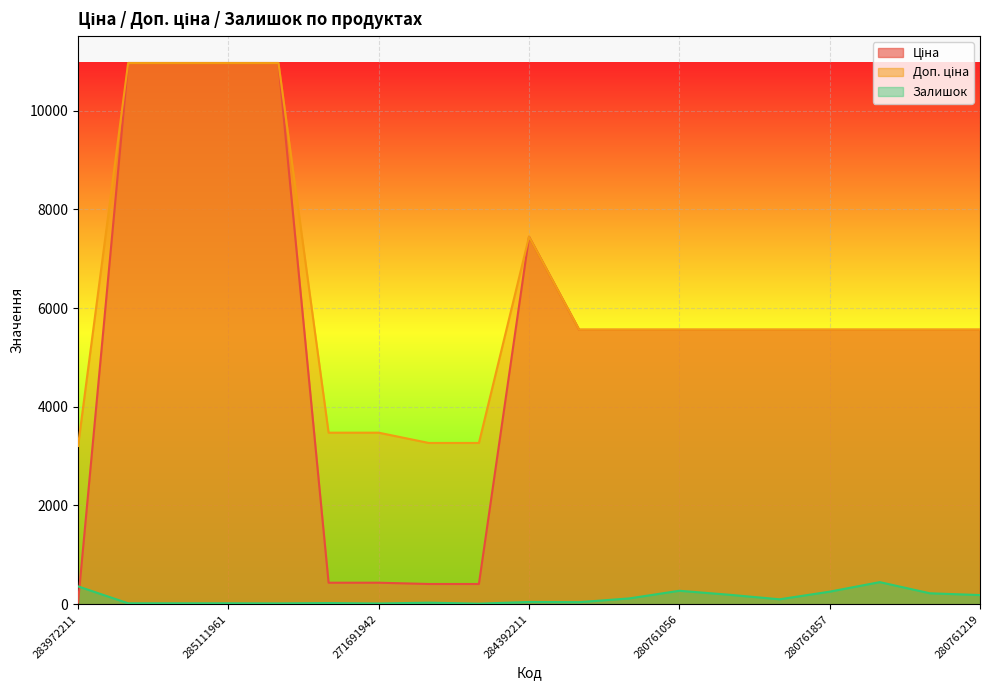

What is the label of the 9th point from the right?

280761652